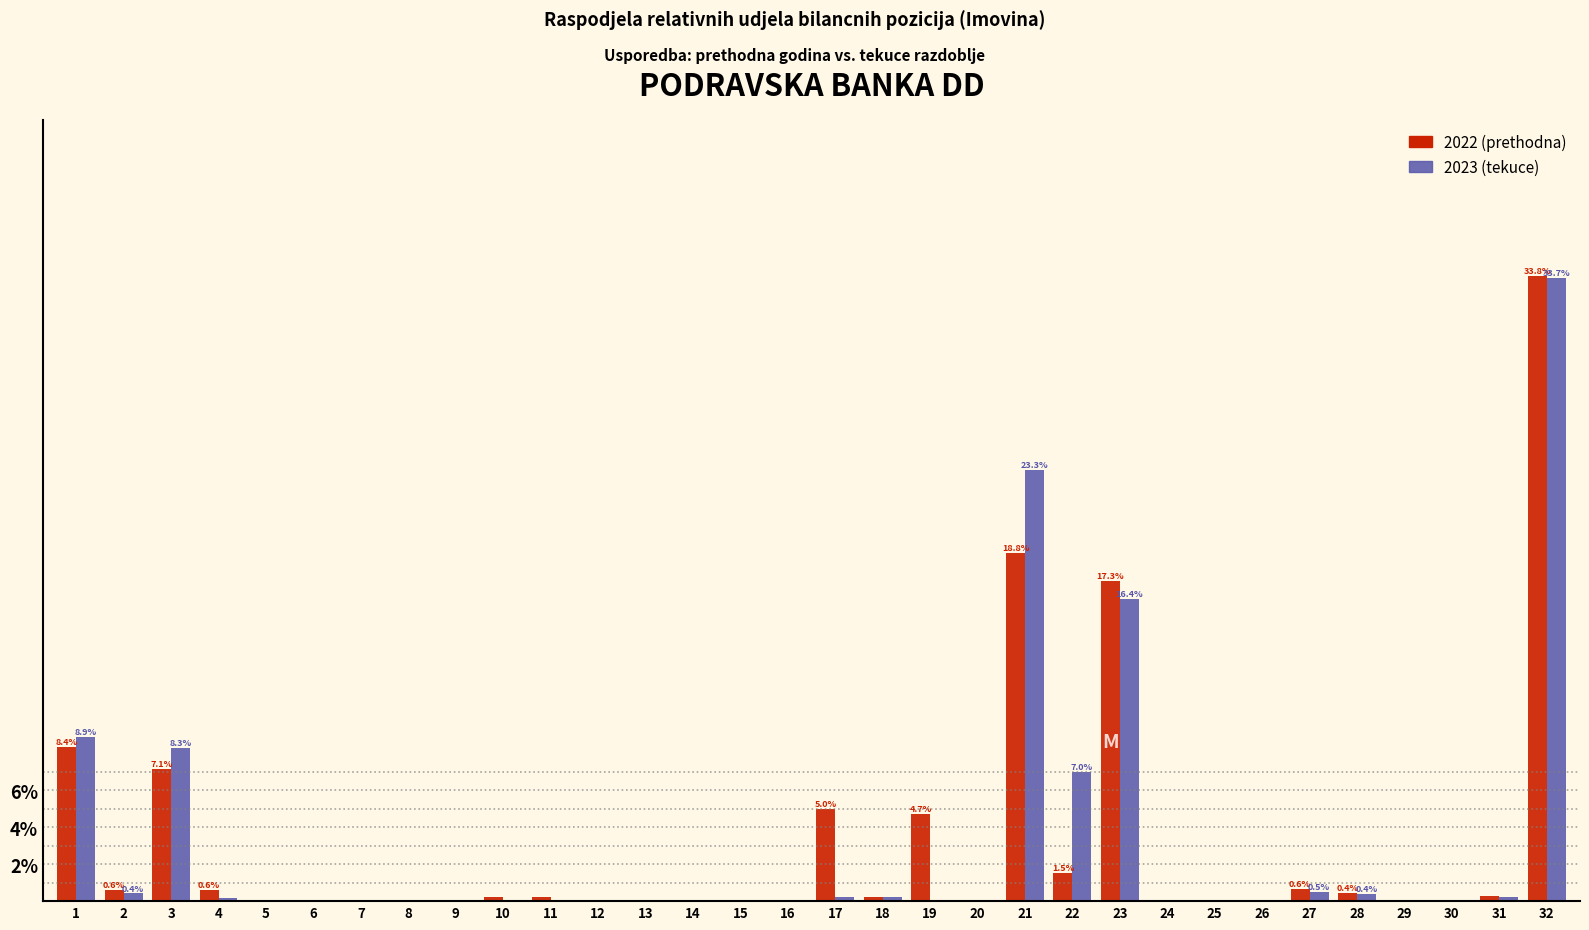

At which category is the sum across all series the highest?

32